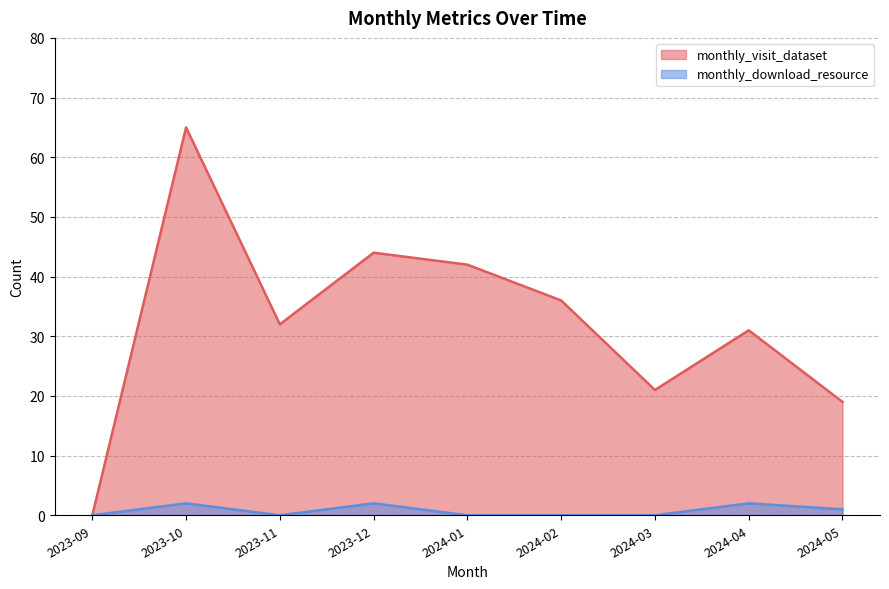

What is the difference between the maximum and minimum values in the monthly_visit_dataset series?

65